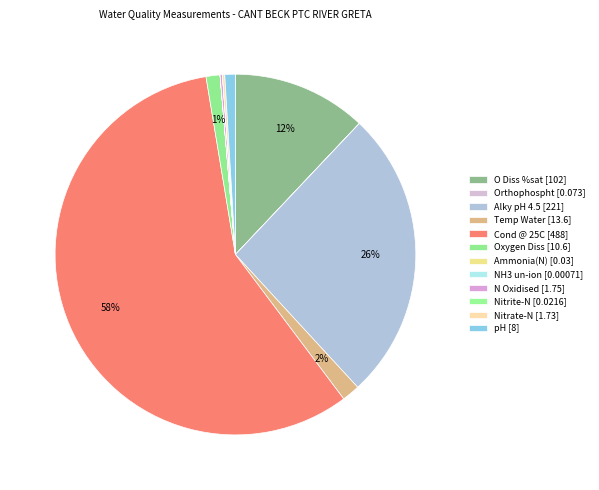

How many segments does this pie chart have?

12